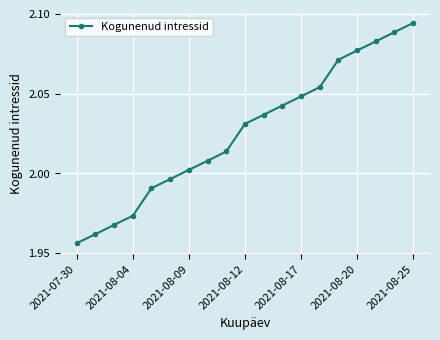

True or false: there are more than 2 points higher than both neighbors.

False